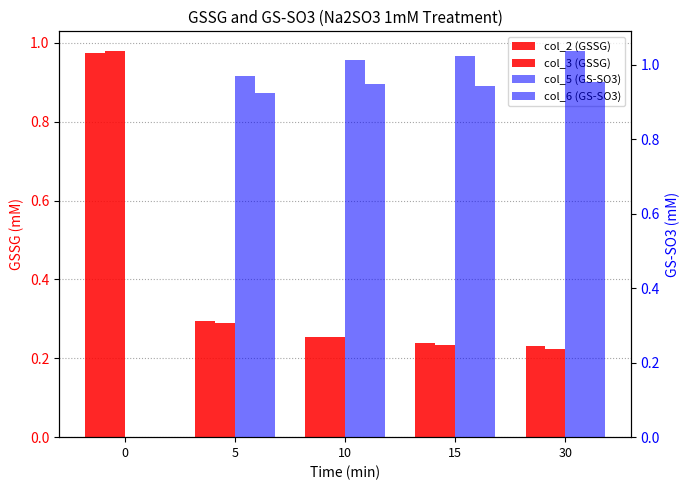

The value of col_2 (GSSG) at 15 is 0.2. True or false?

True